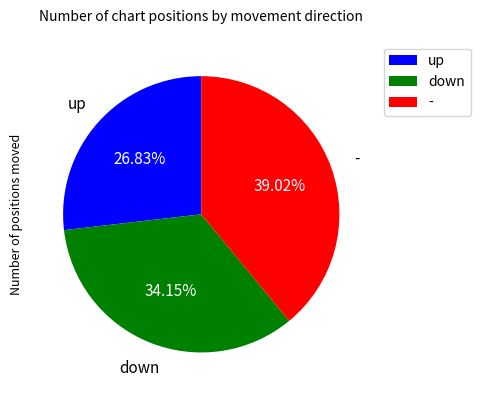

To the nearest percent, what is the difference between the down and up slice percentages?

7%